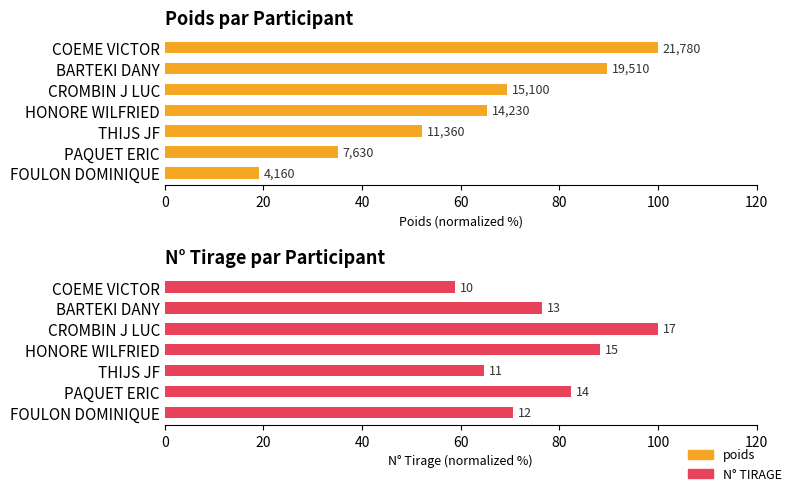

Which series has the largest total across all categories?

N° TIRAGE